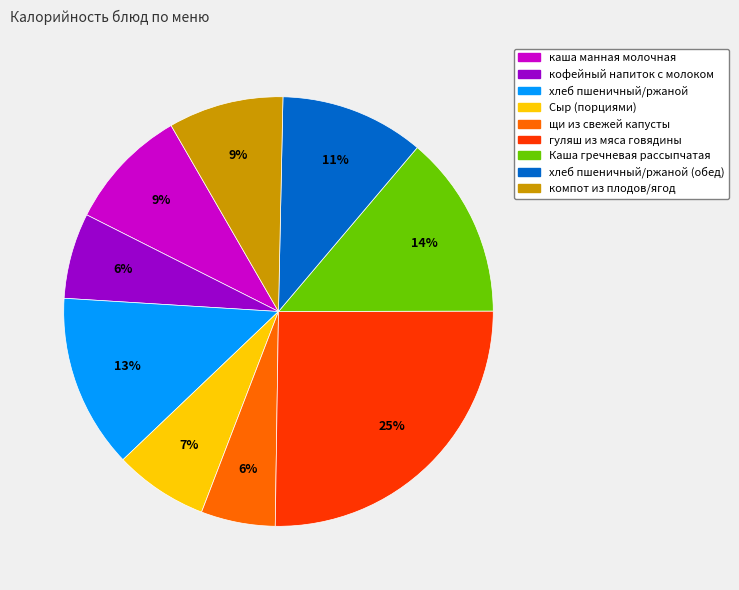

To the nearest percent, what is the average slice percentage?

11%